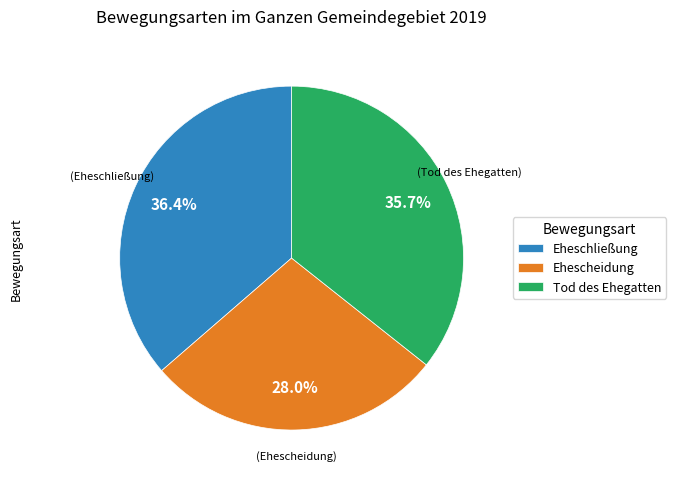

Approximately how many times larger is the value at Eheschließung compared to Ehescheidung?

1.3